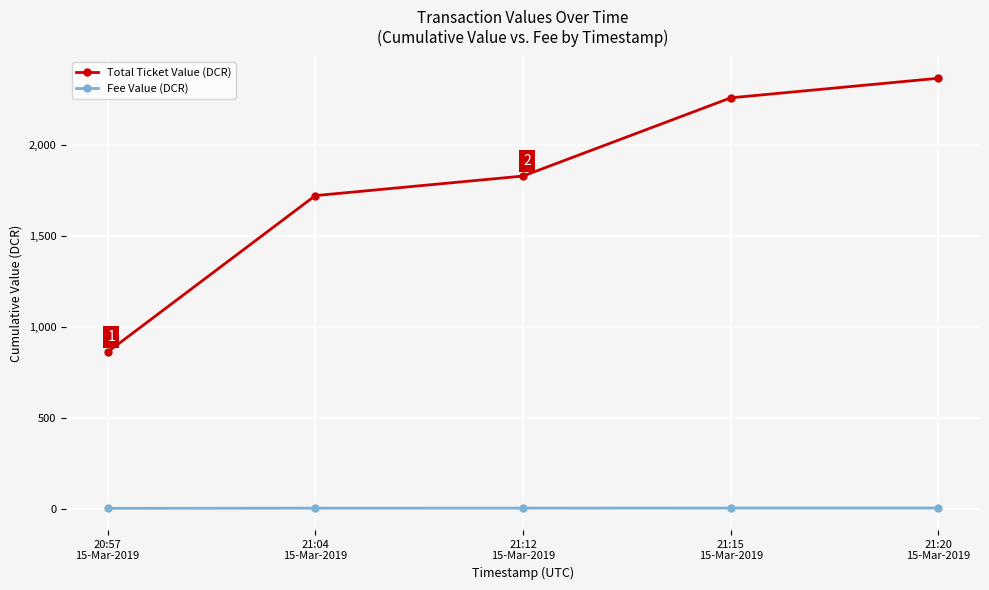

True or false: Total Ticket Value (DCR) has more than 0 points higher than both neighbors.

False